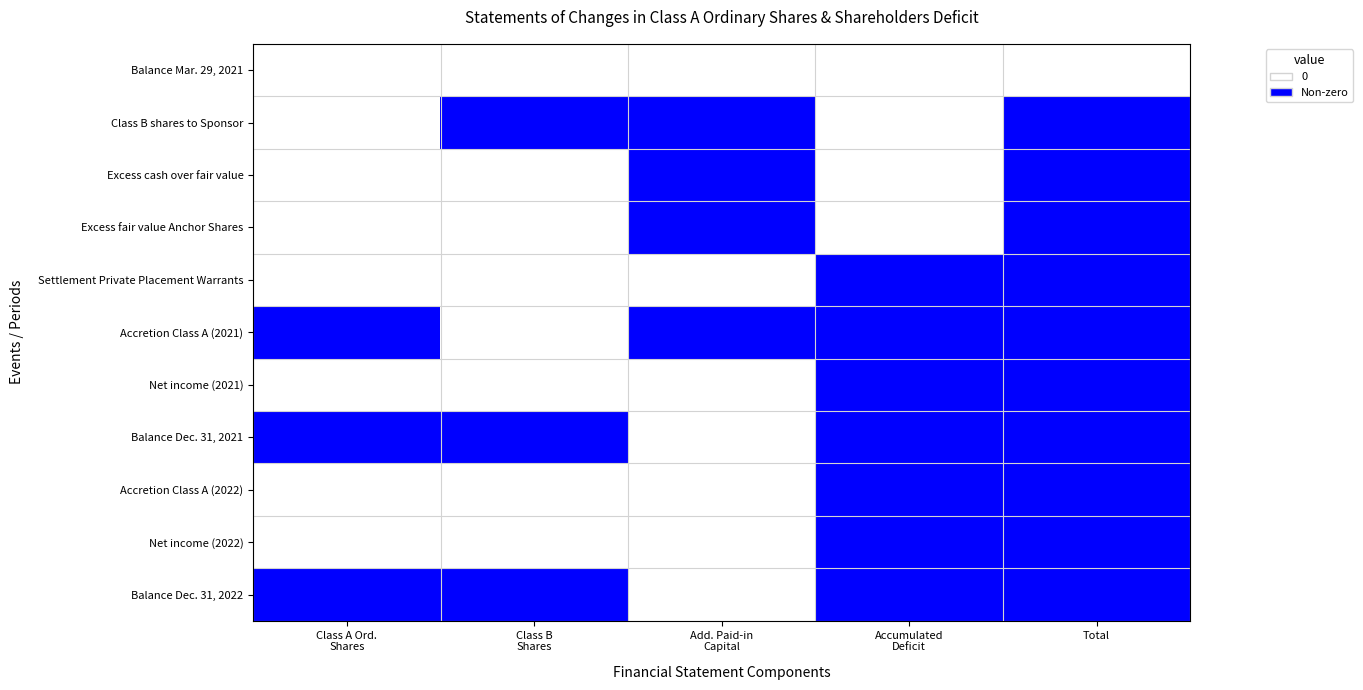

Count the number of categories in the chart.

5